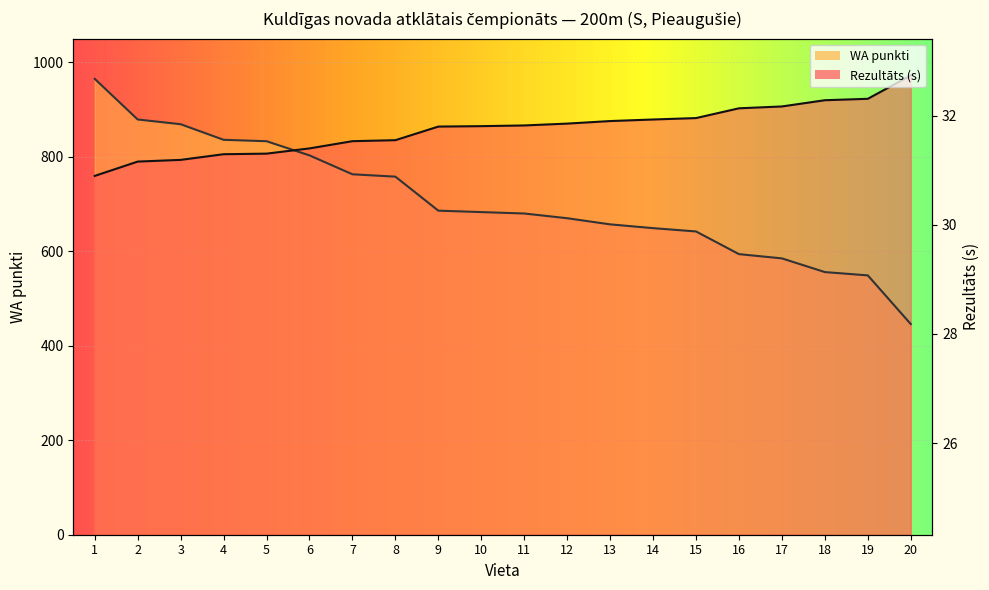

True or false: Rezultāts has more than 0 points higher than both neighbors.

False